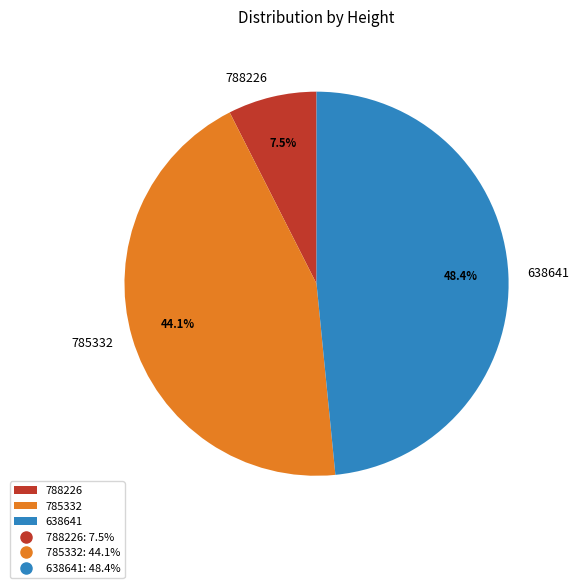

The 785332 slice represents 44% of the pie. True or false?

True